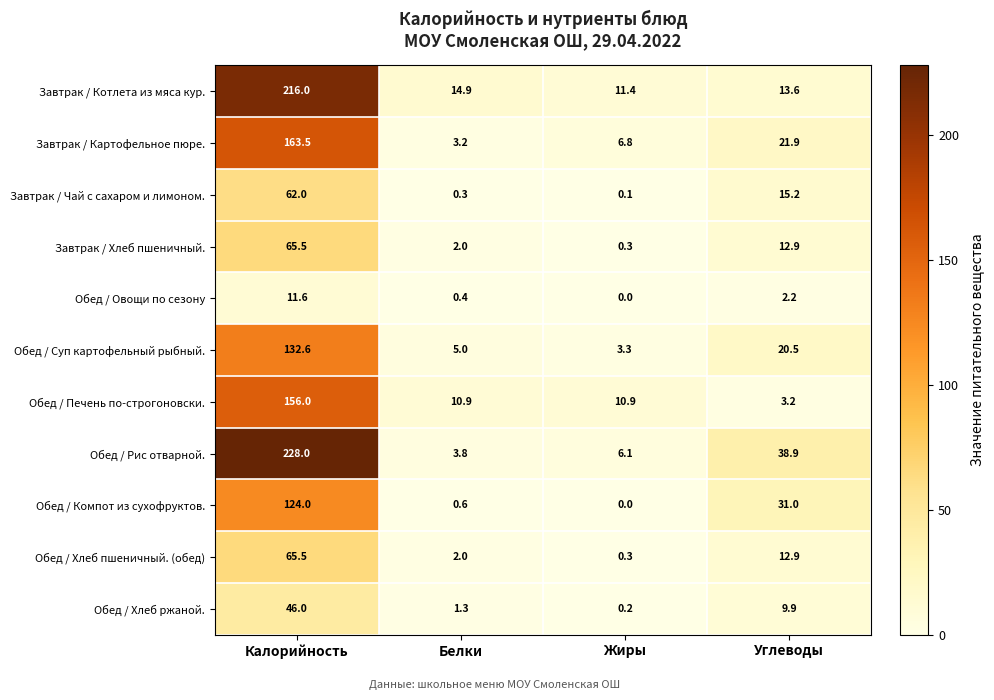

At which category does the chart reach its minimum across all series?

Жиры